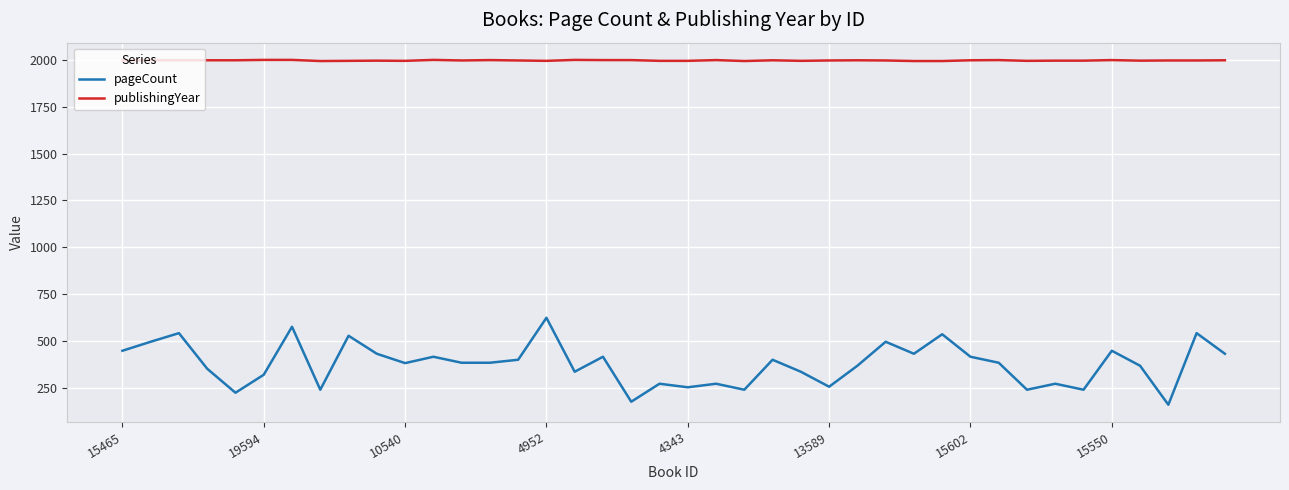

True or false: pageCount has more than 2 interior local peaks.

True